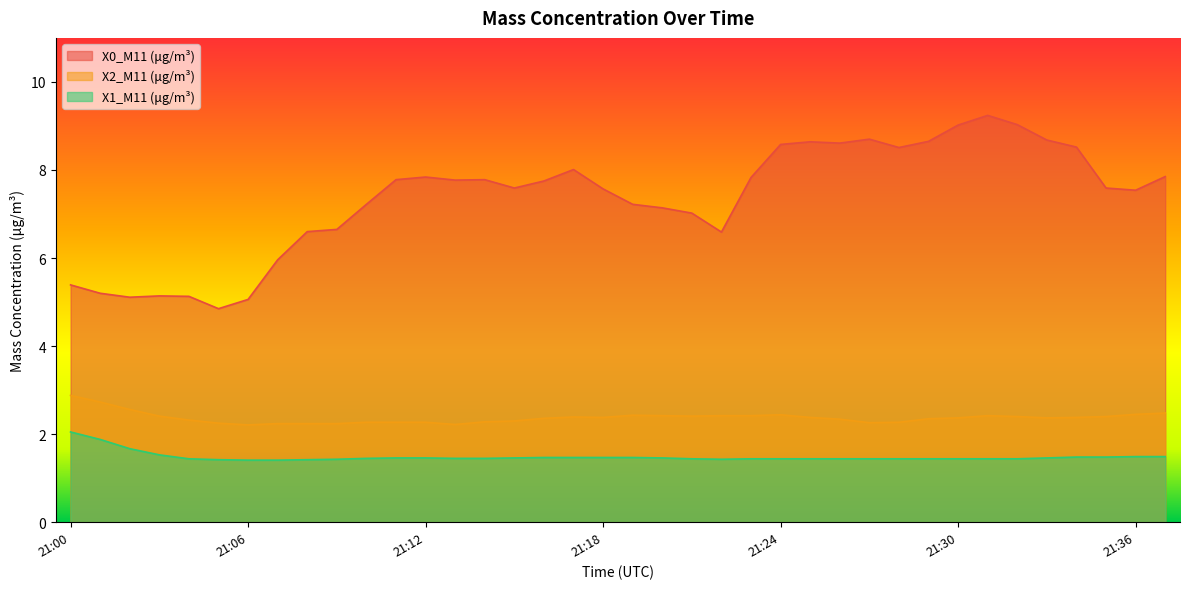

What is the difference between the highest and lowest values at 21:01?

3.3